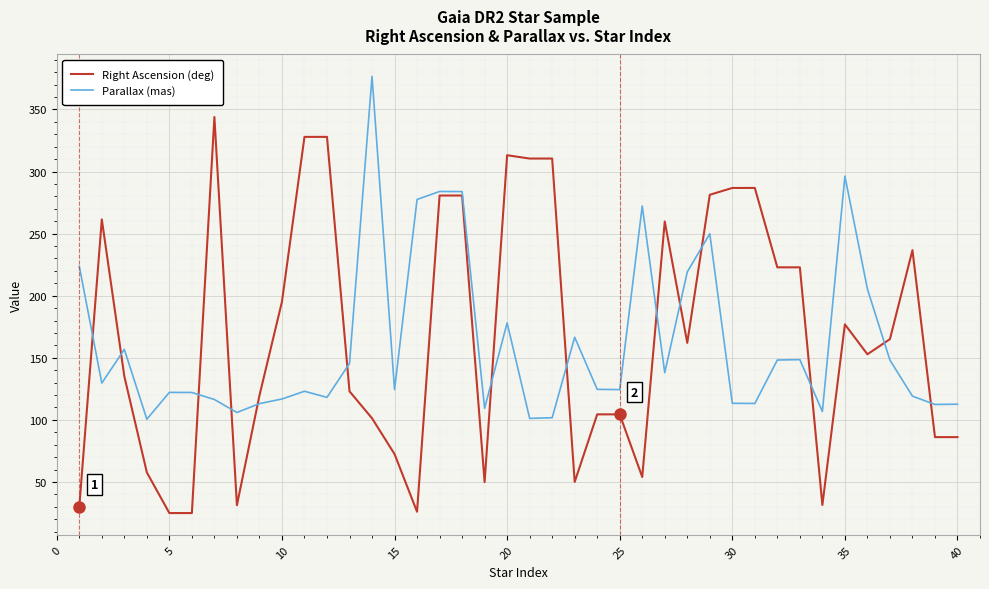

How many categories are shown in the chart?

40